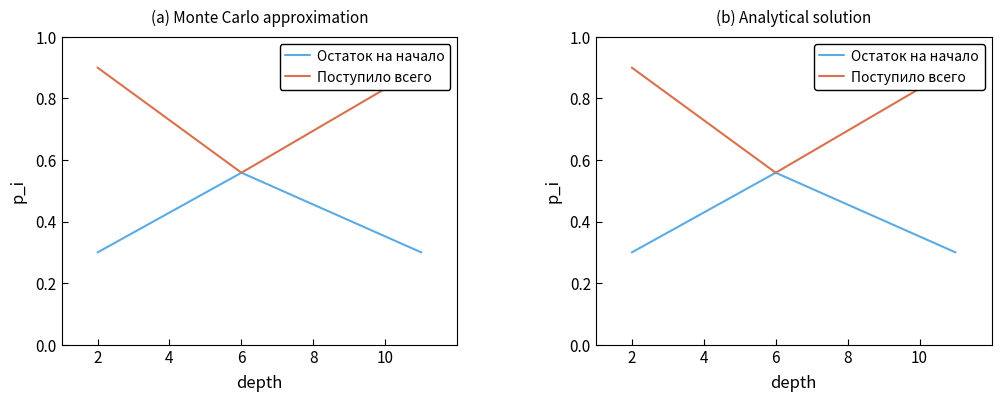

What is the maximum value shown in the chart?

0.9